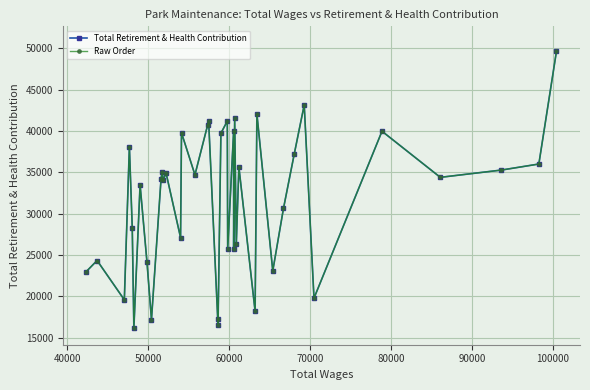

Does the chart display data point markers on the line(s)?

Yes